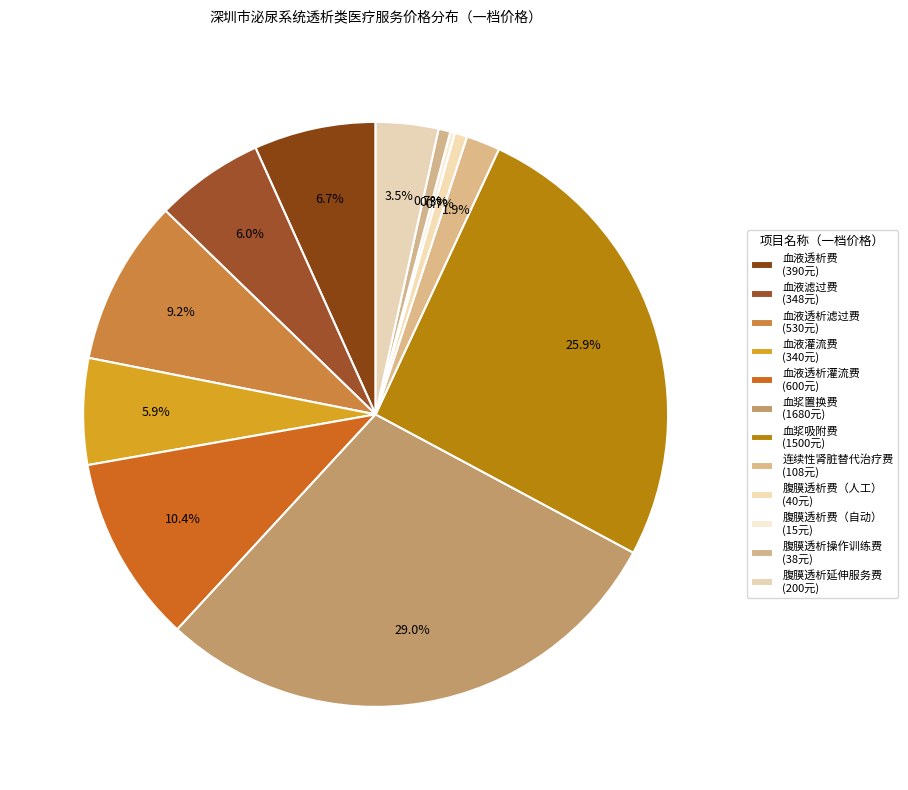

What is the change in value from 血液透析滤过费 to 血浆吸附费?

+970